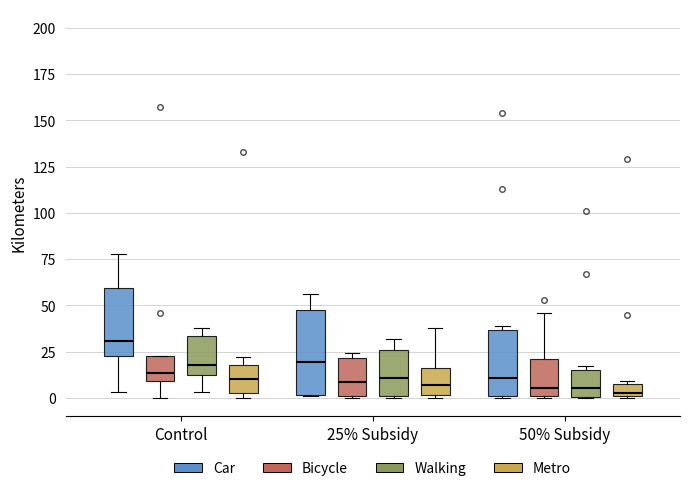

Where does the lower whisker of the box for Control (Bicycle) end on the y-axis? The values are not printed on the chart, so give them approximately, as read against the axis.

0